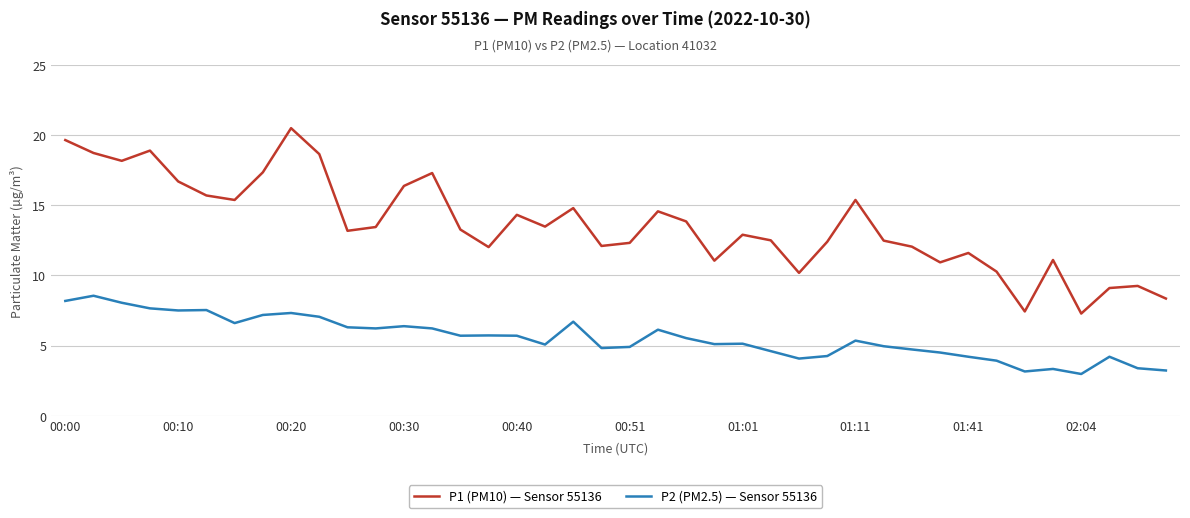

Which series has the largest total across all categories?

P1 (PM10) — Sensor 55136